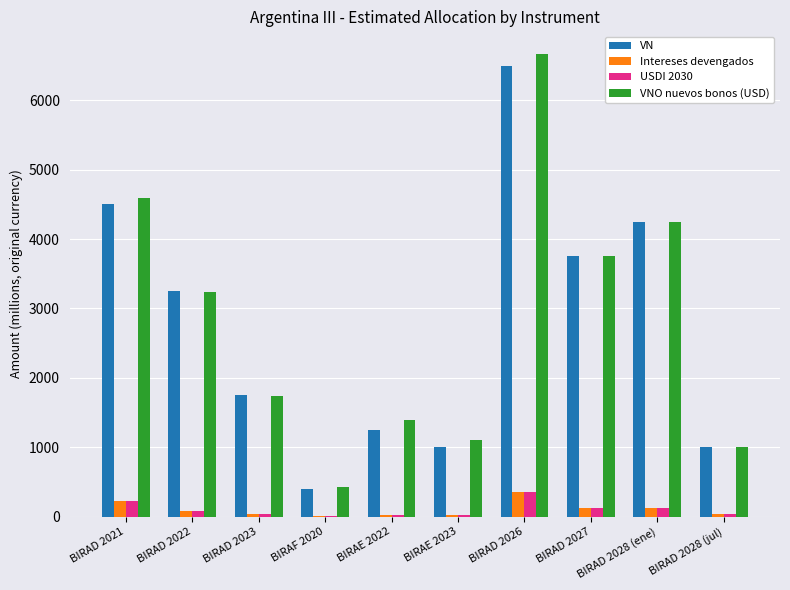

Is it true that VN equals 11469.1 at BIRAD 2026?

False